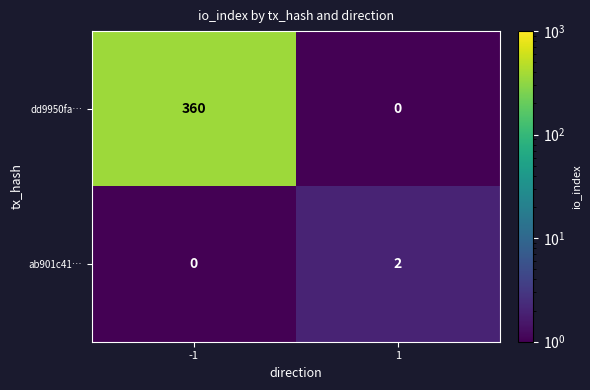

Reading left to right, what are all the values shown in this chart?

dd9950fa…: 360	0
ab901c41…: 0	2